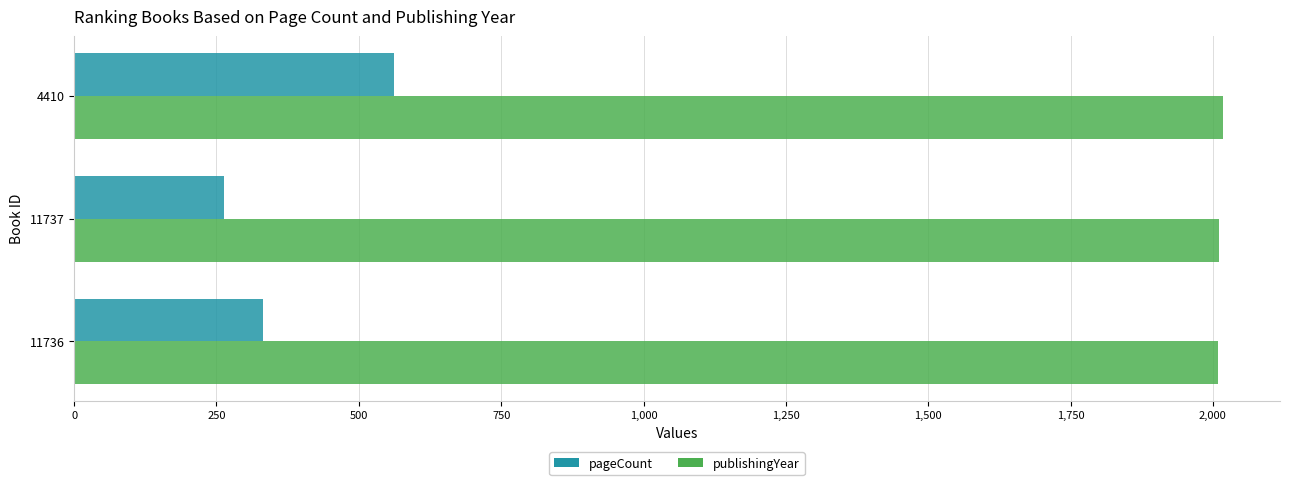

Between 11736 and 4410, which series saw the biggest shift?

pageCount